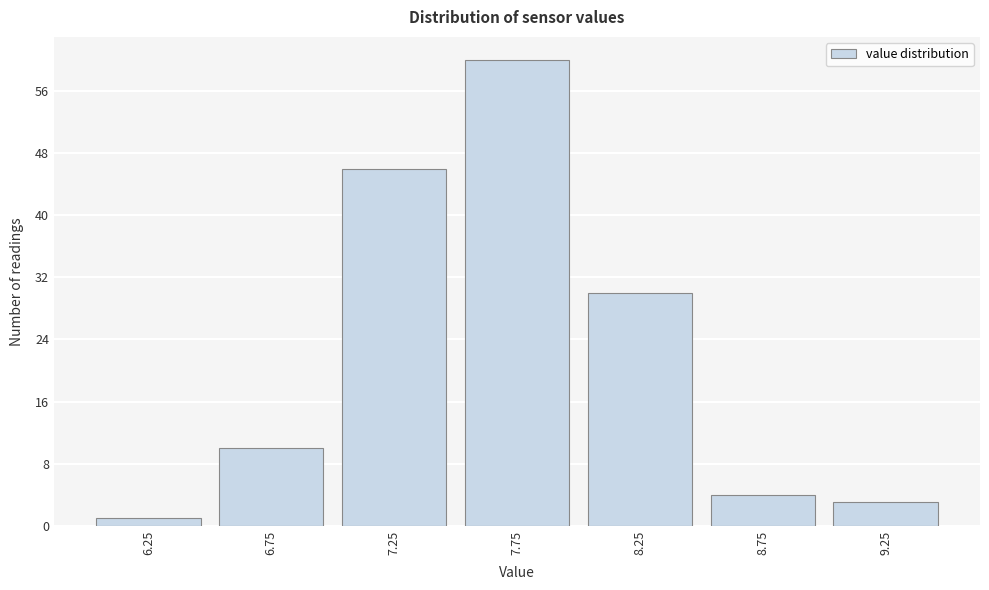

Reading left to right, list every bar in this chart as the range it spans on the x-axis followed by its height. The values are not printed on the chart, so give them approximately, as read against the axis.

6.0 to 6.5: 1
6.5 to 7.0: 10
7.0 to 7.5: 46
7.5 to 8.0: 60
8.0 to 8.5: 30
8.5 to 9.0: 4
9.0 to 9.5: 3